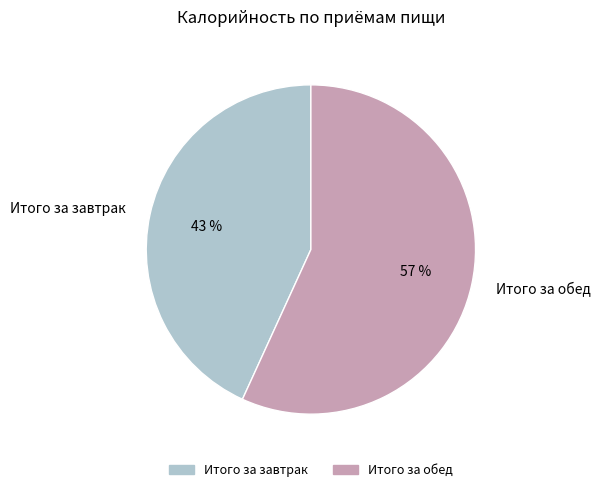

Approximately how many times larger is the value at Итого за завтрак compared to Итого за обед?

0.8